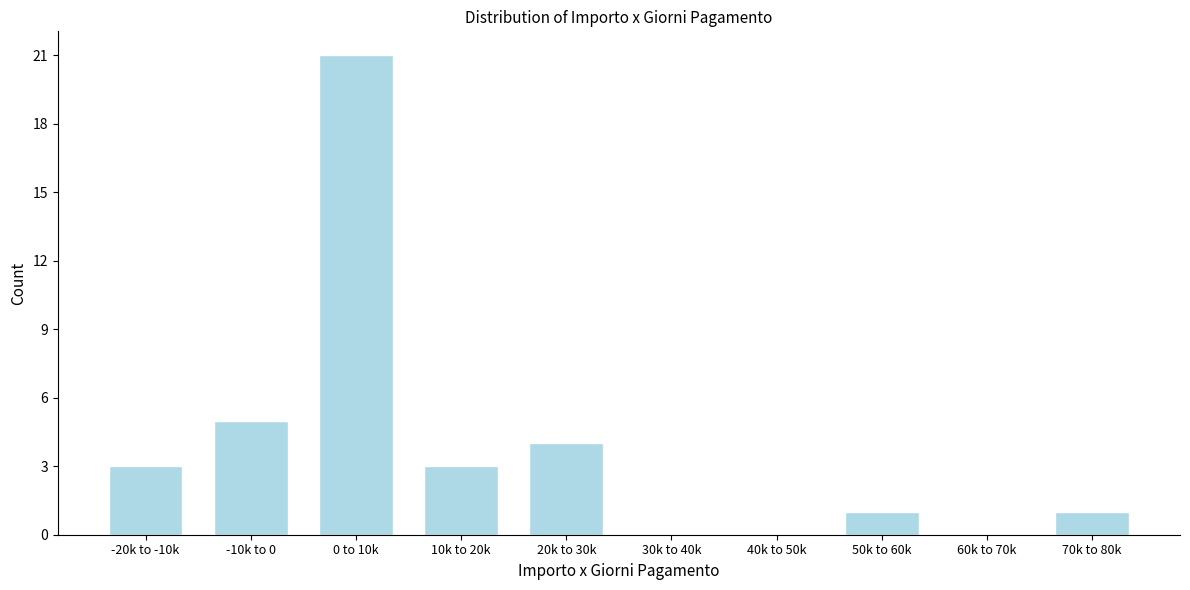

Reading right to left, list all the values displayed in this chart.

70k to 80k=1	60k to 70k=0	50k to 60k=1	40k to 50k=0	30k to 40k=0	20k to 30k=4	10k to 20k=3	0 to 10k=21	-10k to 0=5	-20k to -10k=3